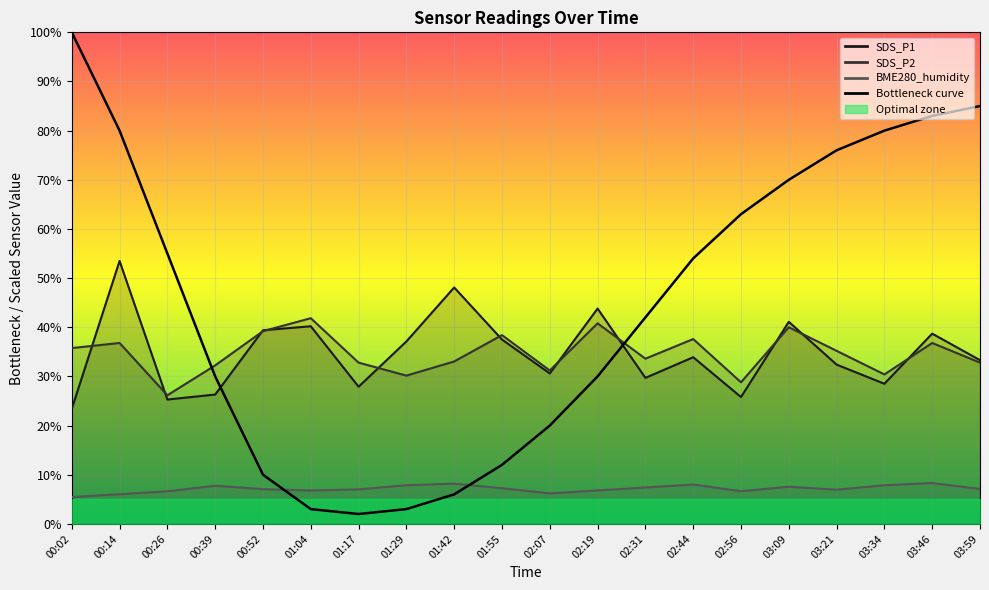

Reading right to left, list all the values displayed in this chart.

SDS_P1: 03:59=33.3	03:46=38.7	03:34=28.5	03:21=32.4	03:09=41.1	02:56=25.8	02:44=33.9	02:31=29.7	02:19=43.8	02:07=30.6	01:55=37.5	01:42=48.1	01:29=37.1	01:17=27.9	01:04=40.2	00:52=39.4	00:39=26.3	00:26=25.3	00:14=53.5	00:02=23.4
SDS_P2: 03:59=32.8	03:46=36.8	03:34=30.4	03:21=35.2	03:09=40.0	02:56=28.8	02:44=37.6	02:31=33.6	02:19=40.8	02:07=31.2	01:55=38.4	01:42=33.0	01:29=30.2	01:17=32.8	01:04=41.8	00:52=39.2	00:39=32.2	00:26=26.2	00:14=36.8	00:02=35.8
BME280_humidity: 03:59=7.1	03:46=8.3	03:34=7.8	03:21=6.9	03:09=7.6	02:56=6.7	02:44=8.0	02:31=7.4	02:19=6.8	02:07=6.2	01:55=7.2	01:42=8.2	01:29=7.9	01:17=7.0	01:04=6.8	00:52=7.1	00:39=7.8	00:26=6.6	00:14=6.0	00:02=5.4